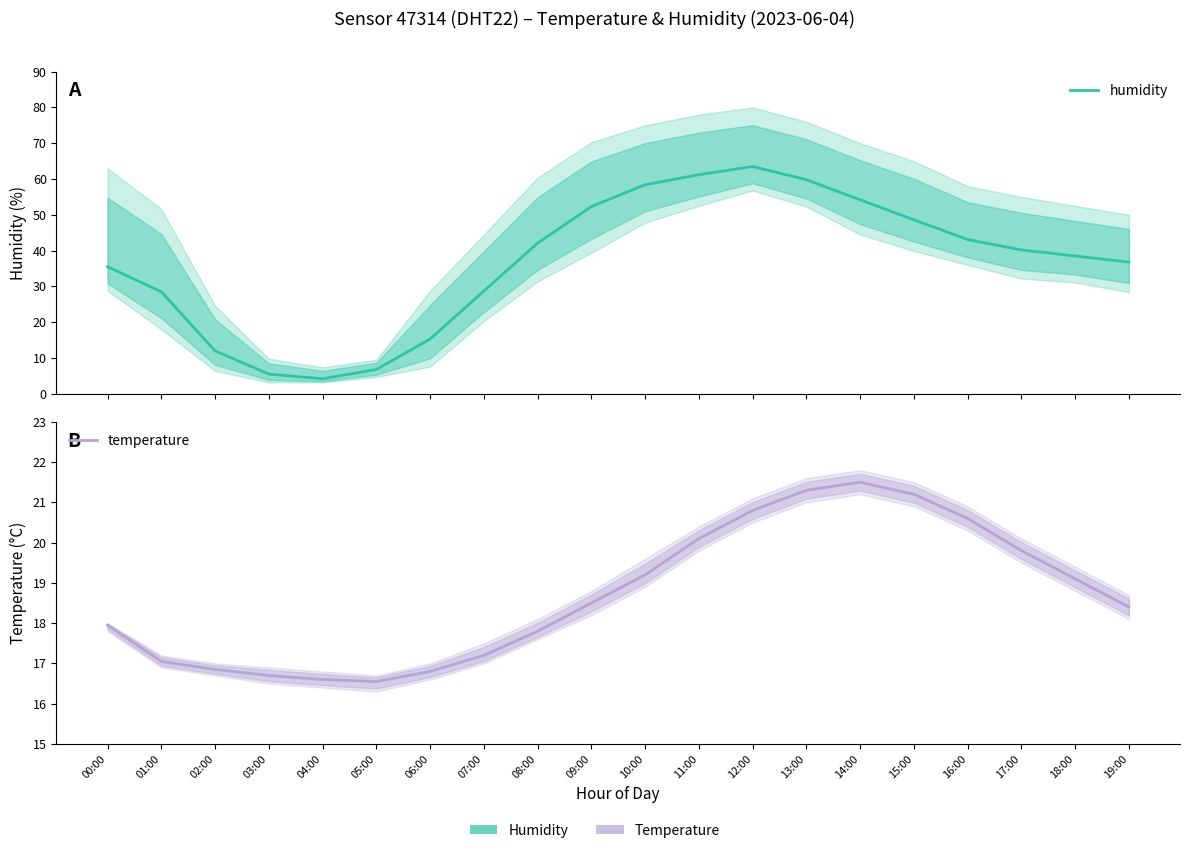

Rank the series at 18:00 from lowest to highest value.

temperature, humidity